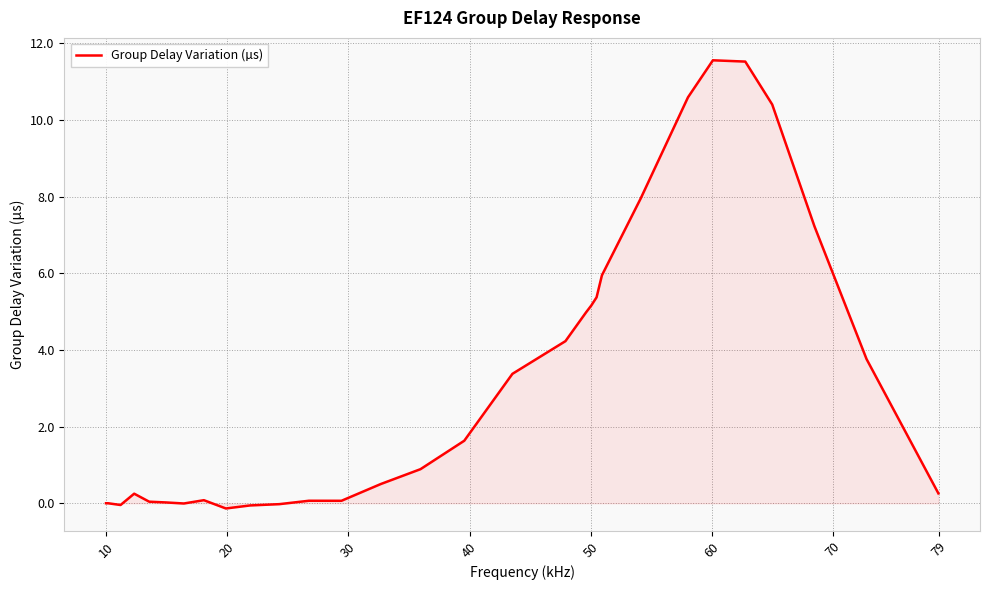

How many lines are shown in the chart?

1